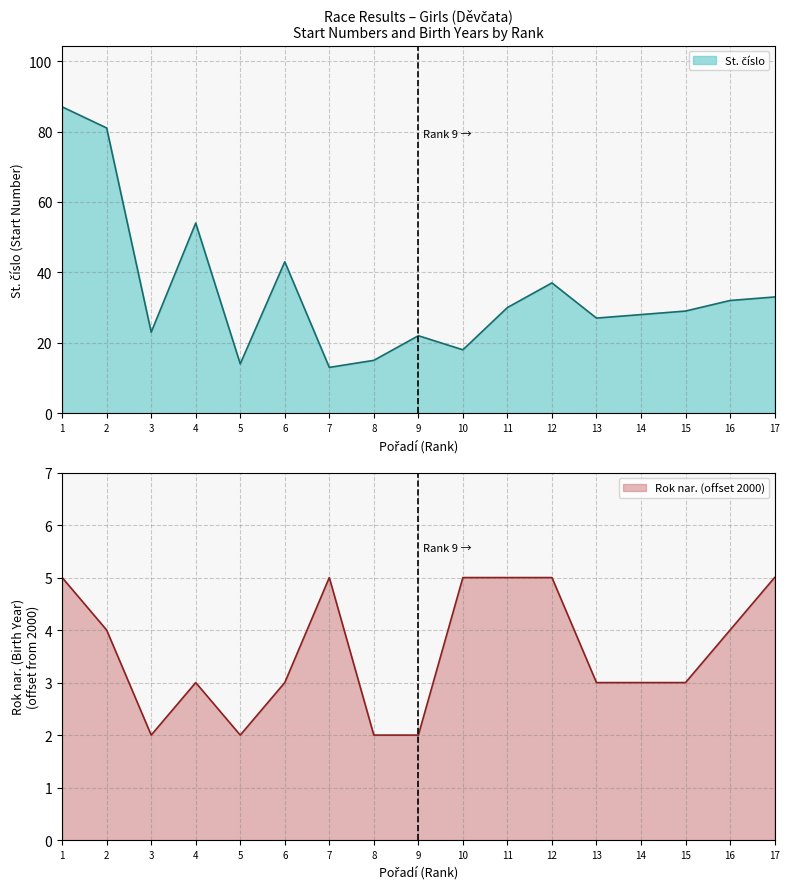

What is the value of the St. číslo point at the 7th from the left?

13